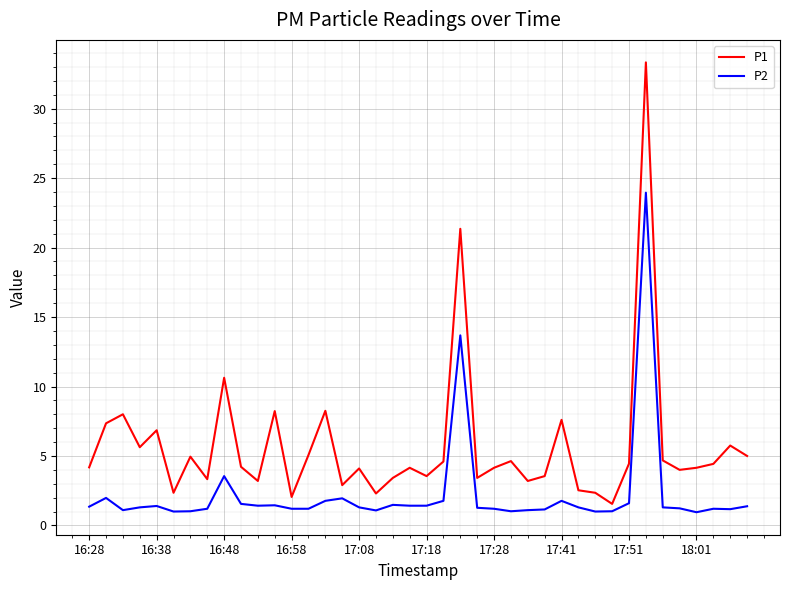

What is the difference between the maximum and minimum values in the P2 series?

23.0